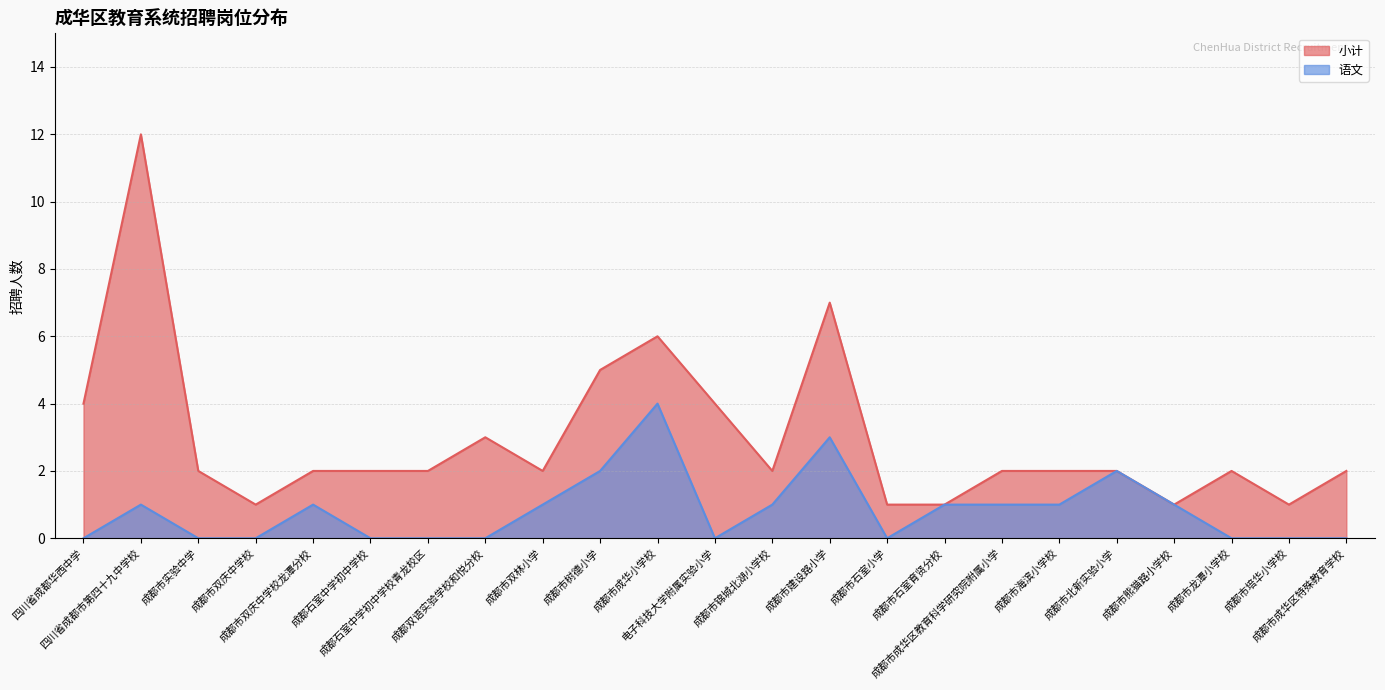

How many 语文 values are between 0 and 1?

19